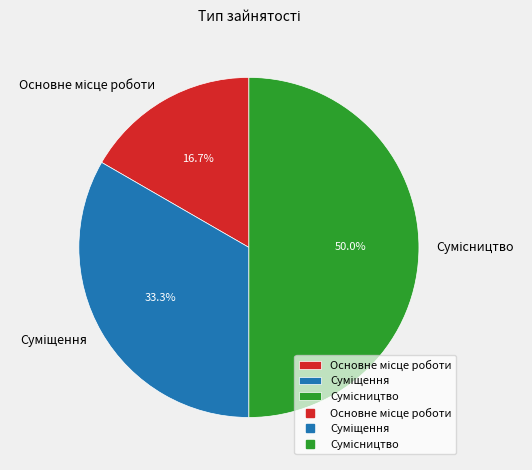

The Сумісництво slice represents 45% of the pie. True or false?

False